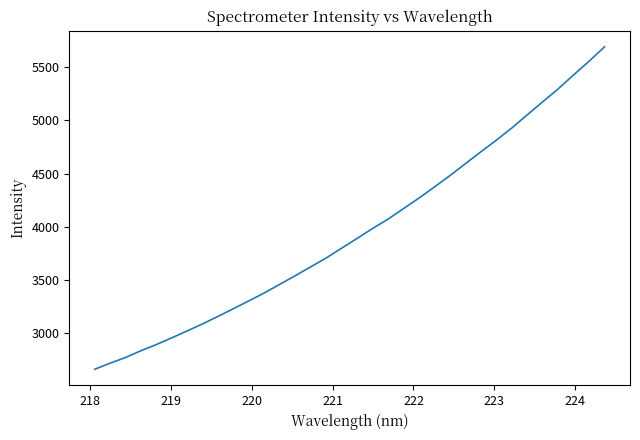

What is the difference between the maximum and minimum values?

3038.4